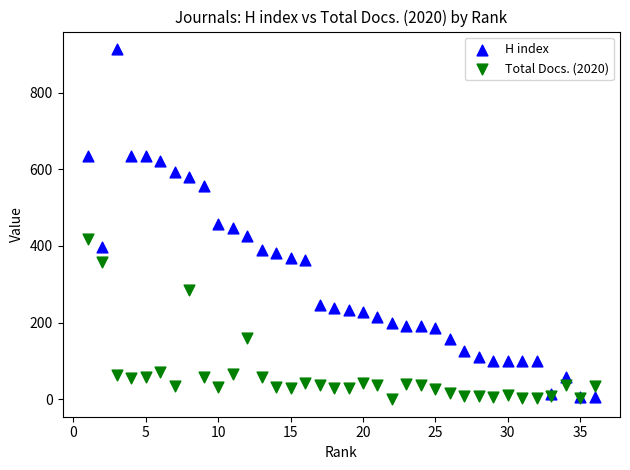

Which series has the widest spread of Y values?

H index